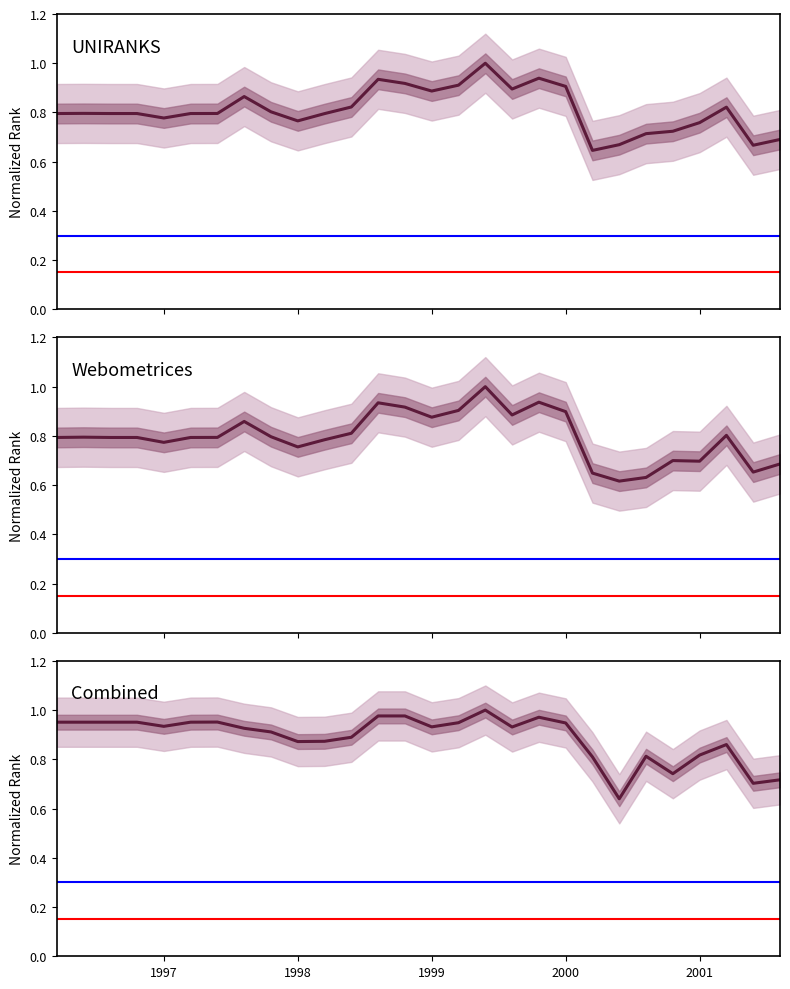

Which category has the highest value across all series?

2012